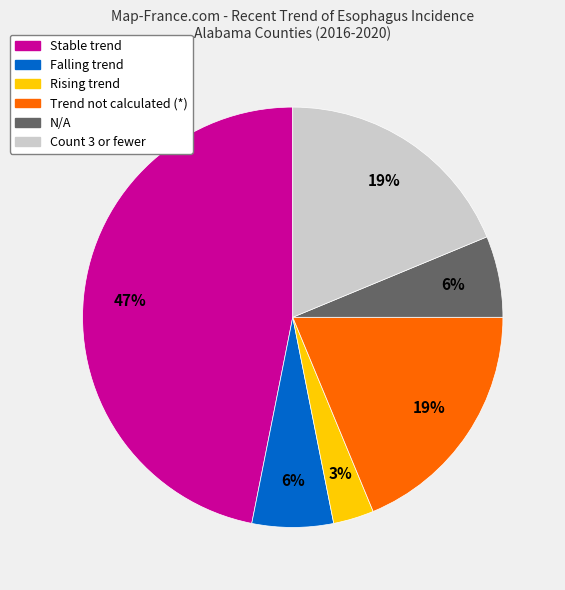

Does any single category account for the majority?

No